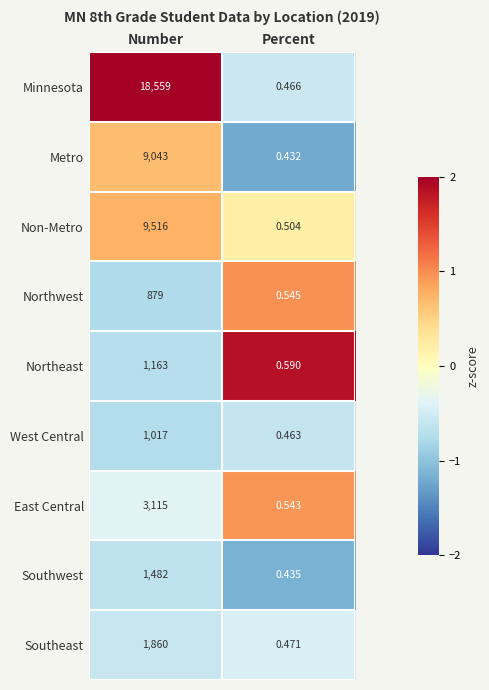

Which series has the largest range (max minus min)?

Minnesota